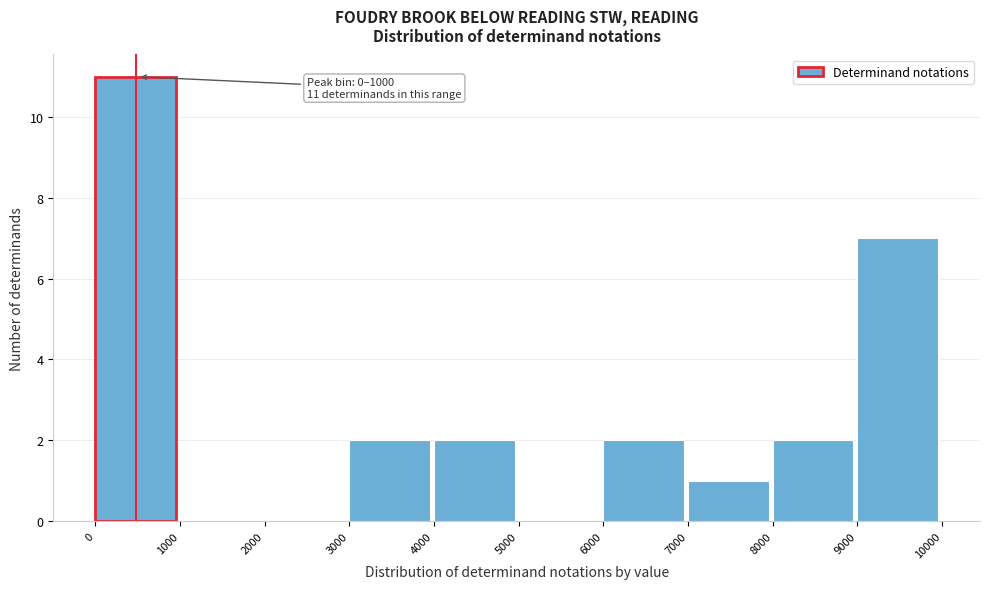

Over which range of the x-axis is the bar tallest?

0 to 1000